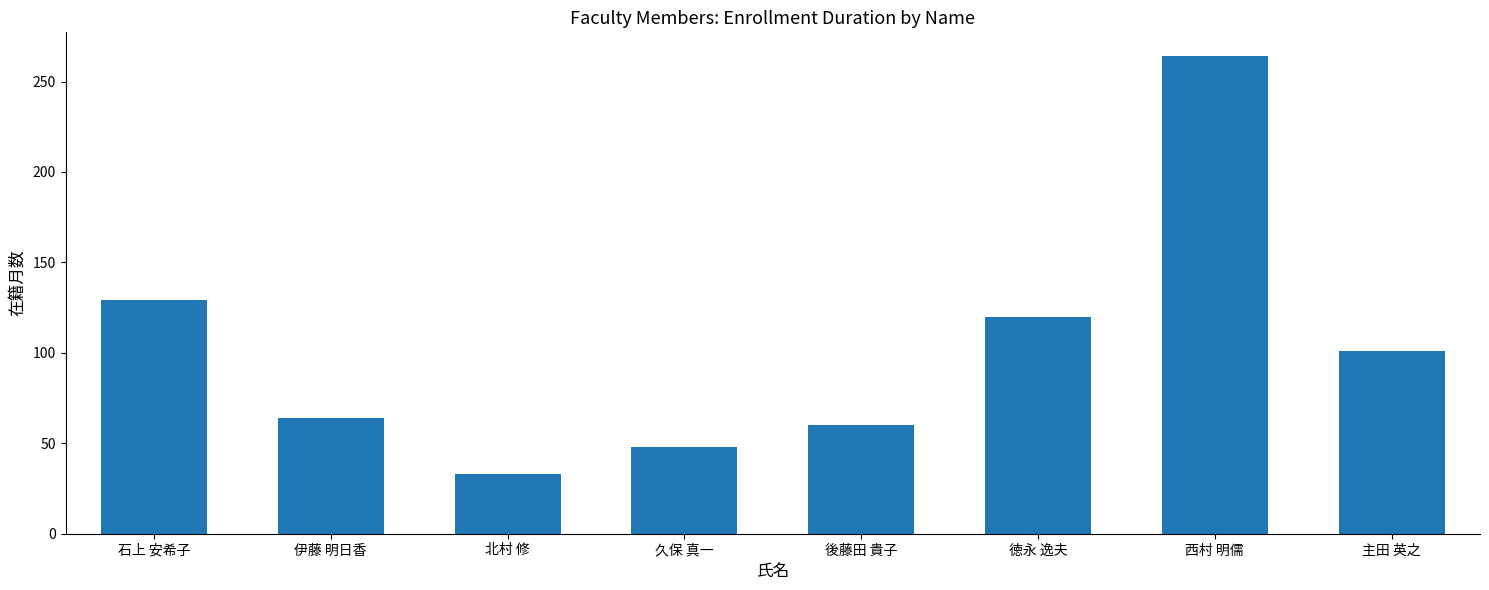

Between 久保 真一 and 主田 英之, which is larger?

主田 英之